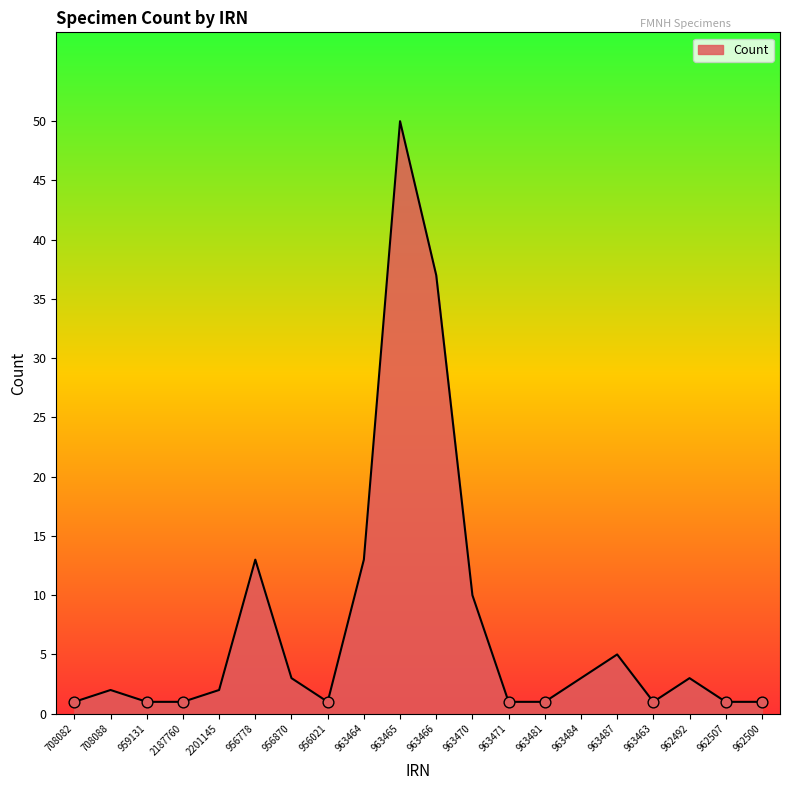

Which has a higher value, 963465 or 708088?

963465